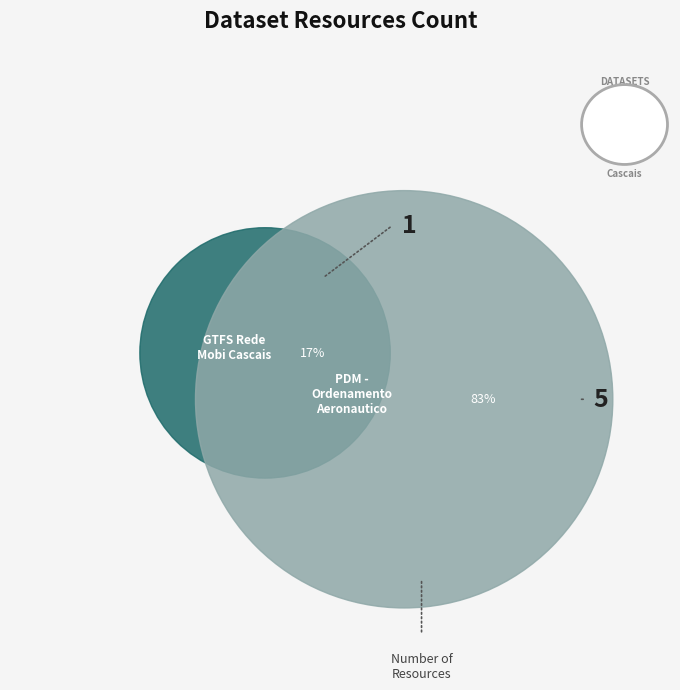

To the nearest percent, what is the difference between the largest and smallest slice percentages?

67%